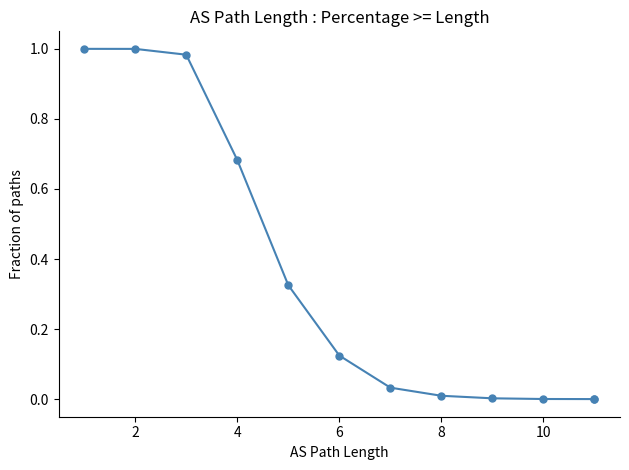

The chart shows a value of 0.1 at 6. True or false?

False